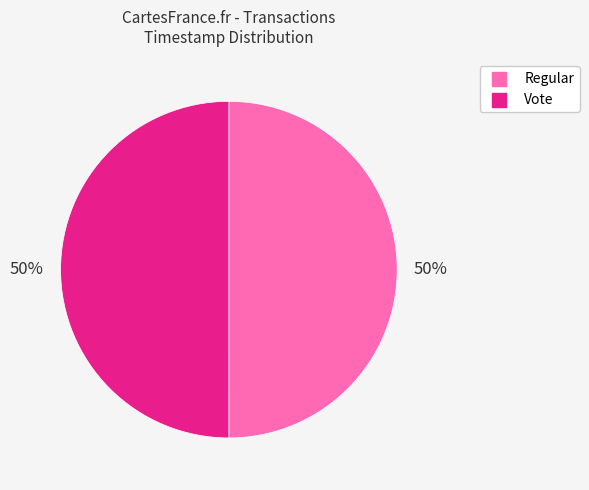

What is the ratio of the value at Regular to the value at Vote?

1.0